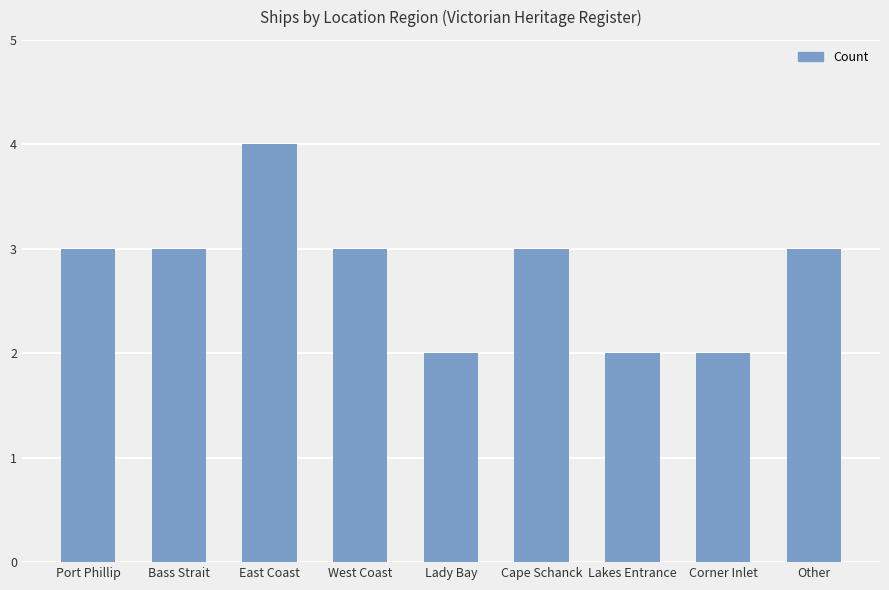

What is the maximum value shown in the chart?

4